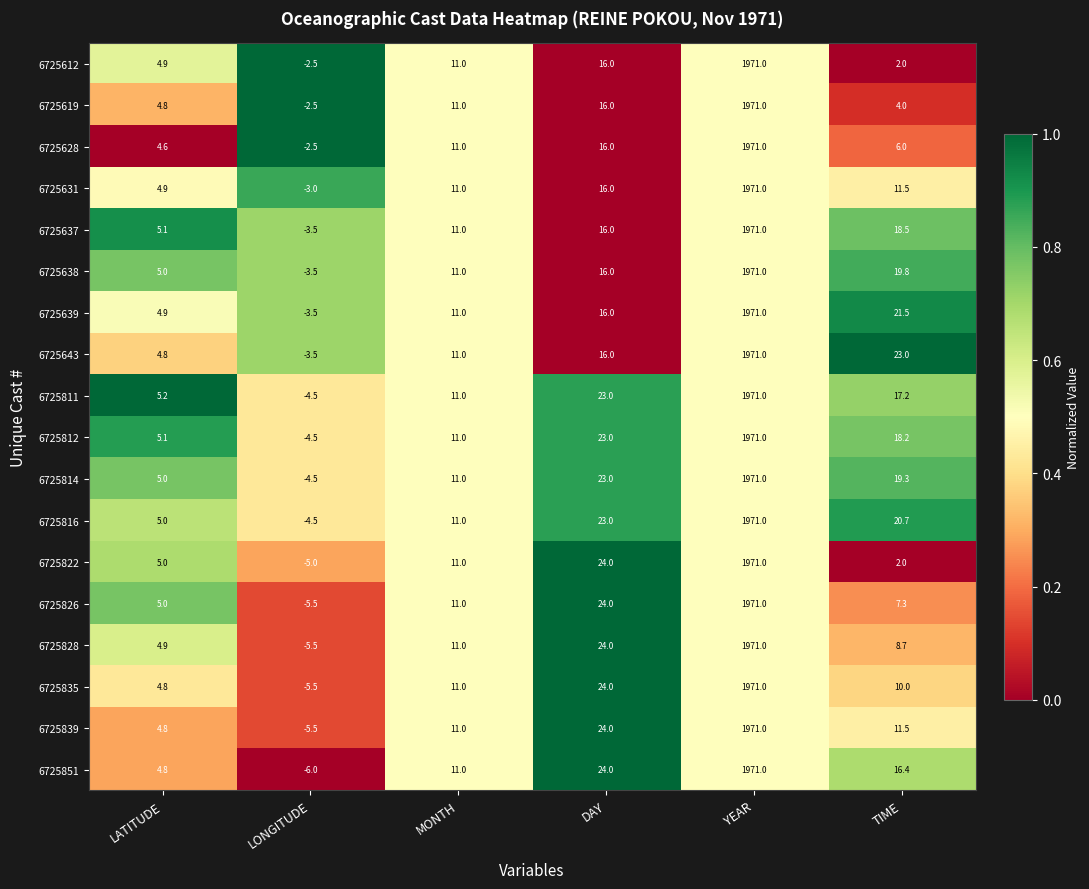

True or false: 6725828 has a value of 24.0 at DAY.

True